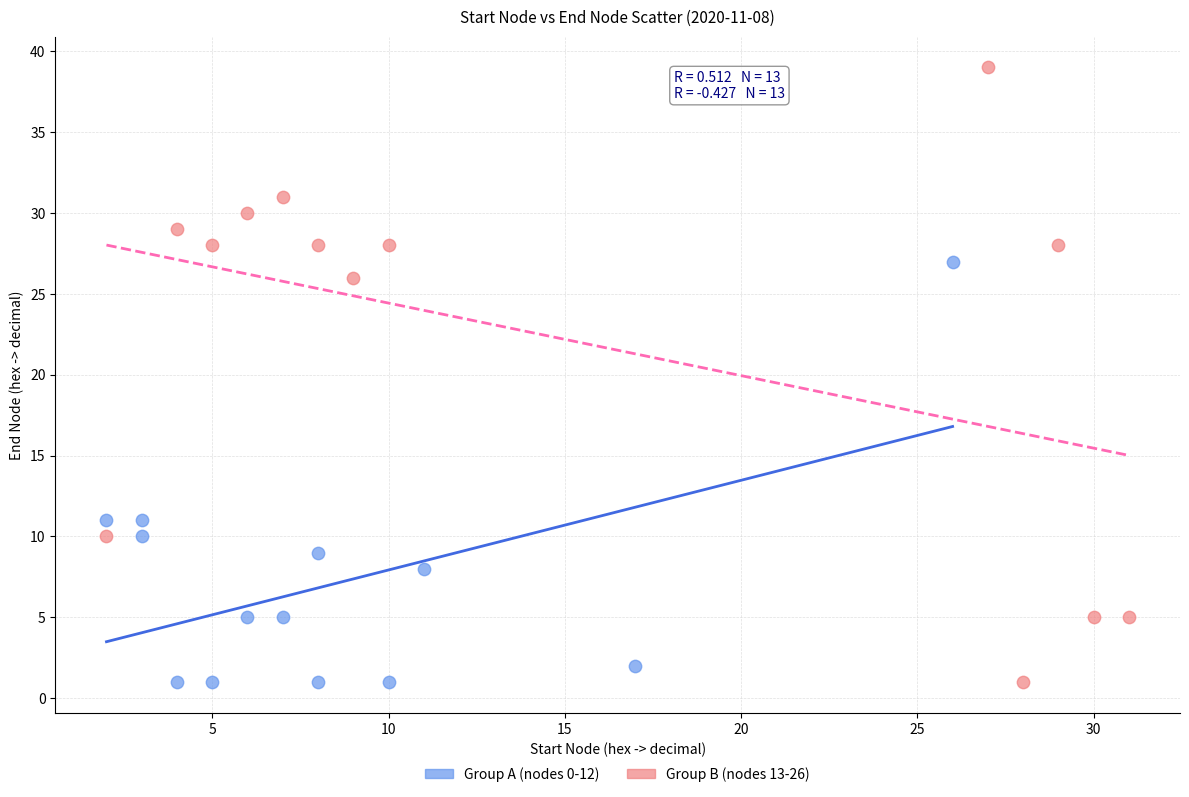

Which series has the widest spread of Y values?

Group B (nodes 13-26)